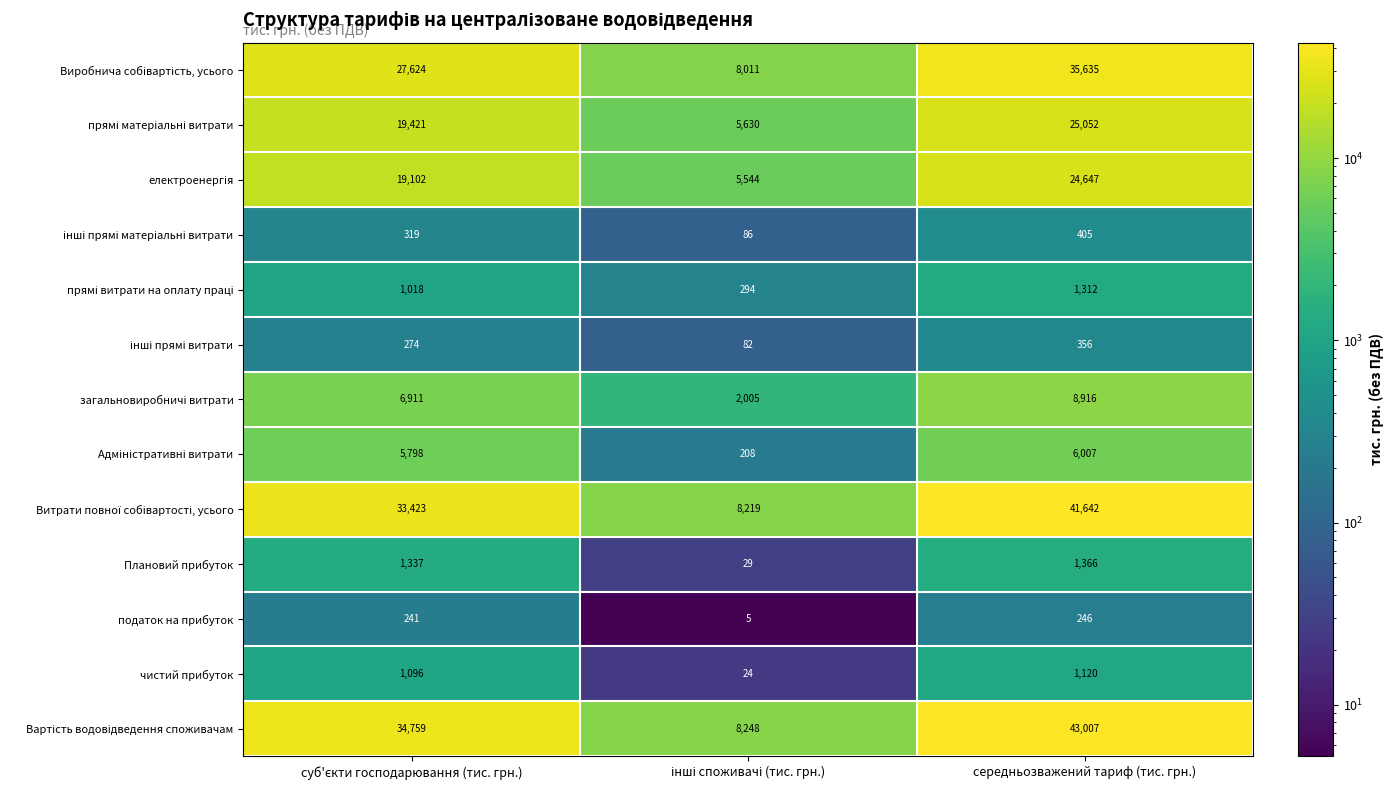

The чистий прибуток series shows 486 at середньозважений тариф (тис. грн.). True or false?

False